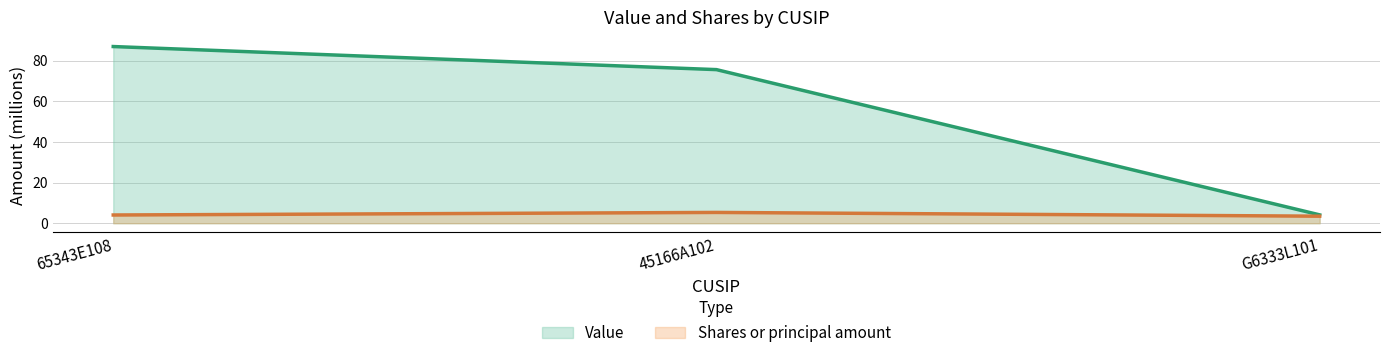

Is it true that Value equals 32.4 at 65343E108?

False